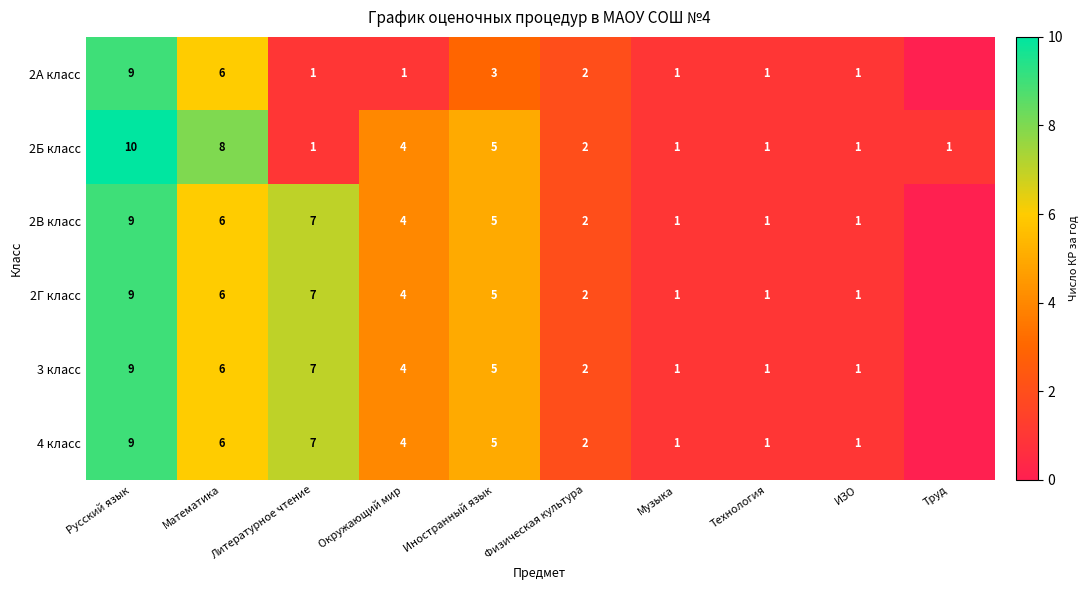

What is the sum of the 3 класс values at Иностранный язык and Русский язык?

14